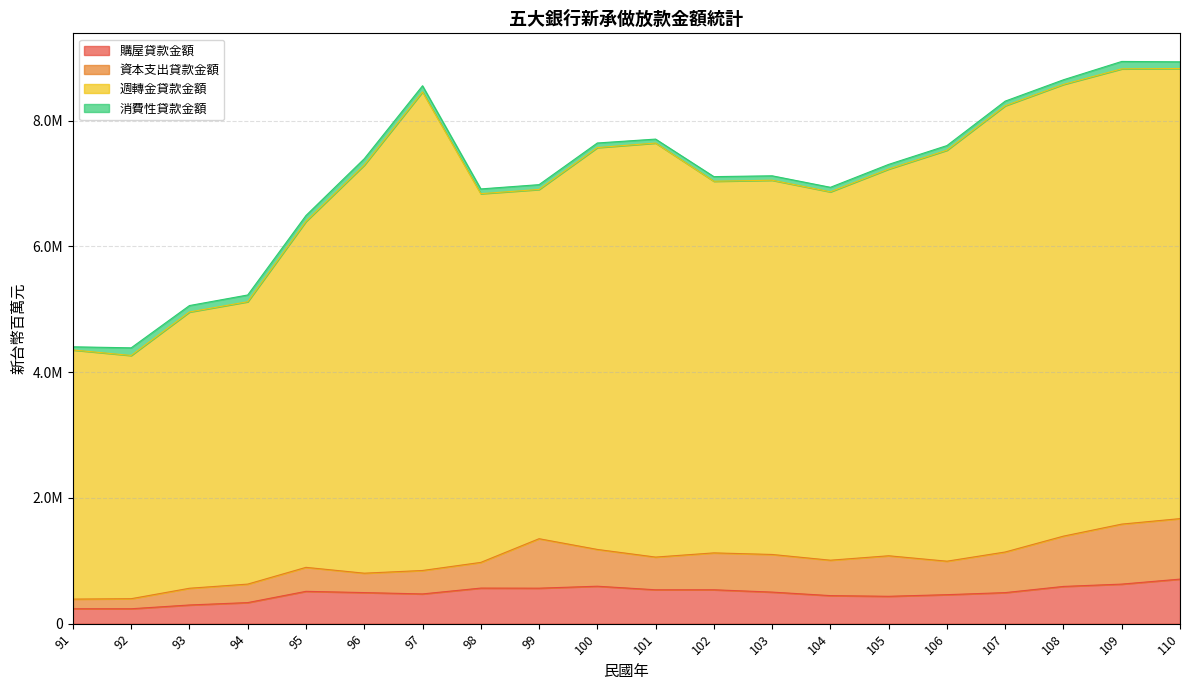

What is the value of the 週轉金貸款金額 point at the 4th from the left?

5120923